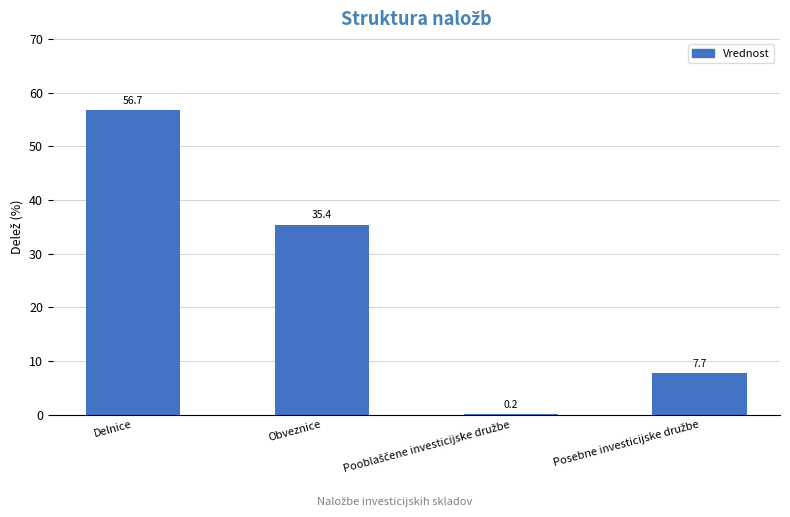

What value does the data have at Delnice?

56.7